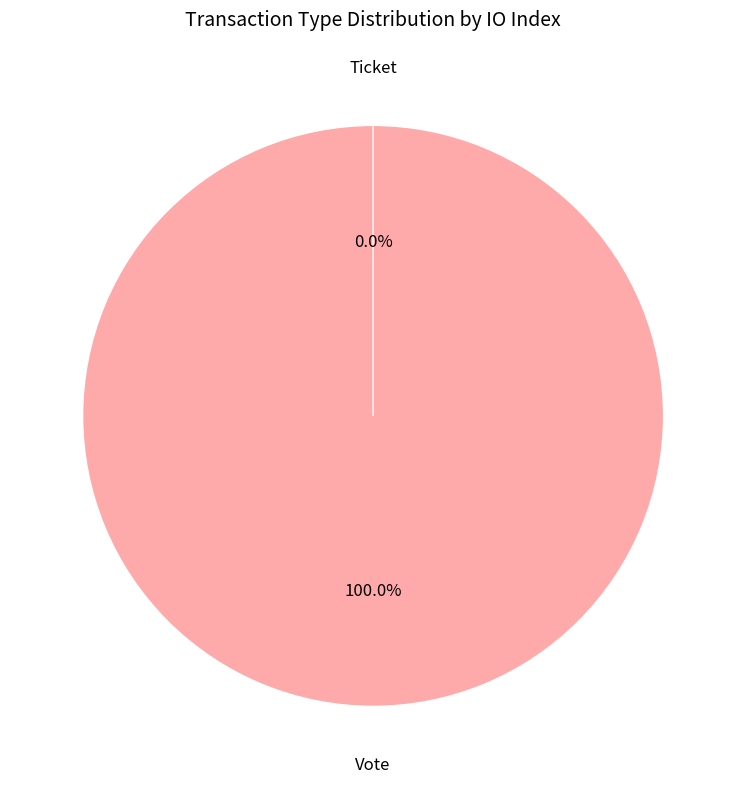

To the nearest percent, what is the difference between the Vote and Ticket slice percentages?

100%